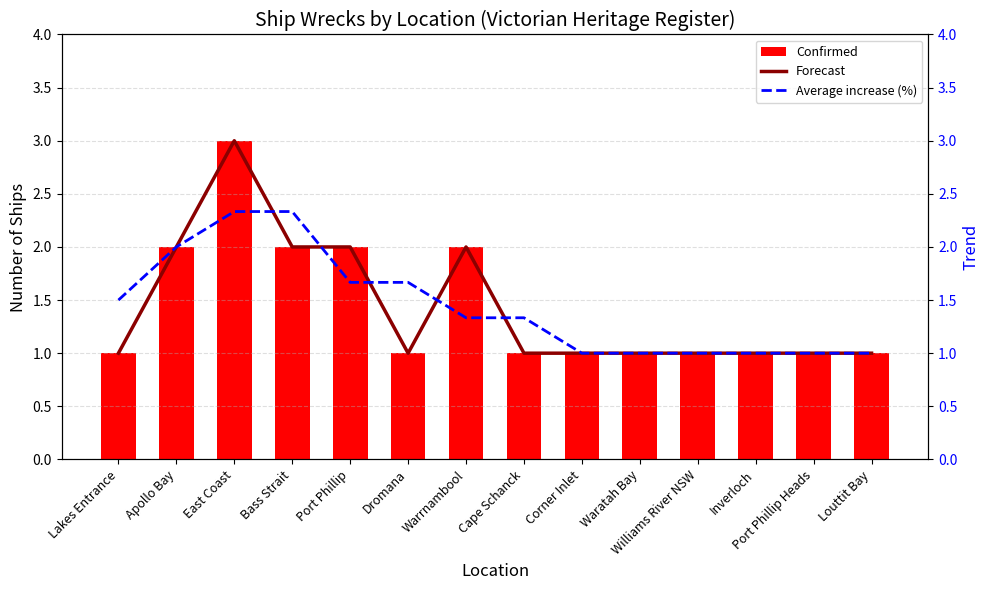

What is the highest value of the Average increase (%) series?

2.3